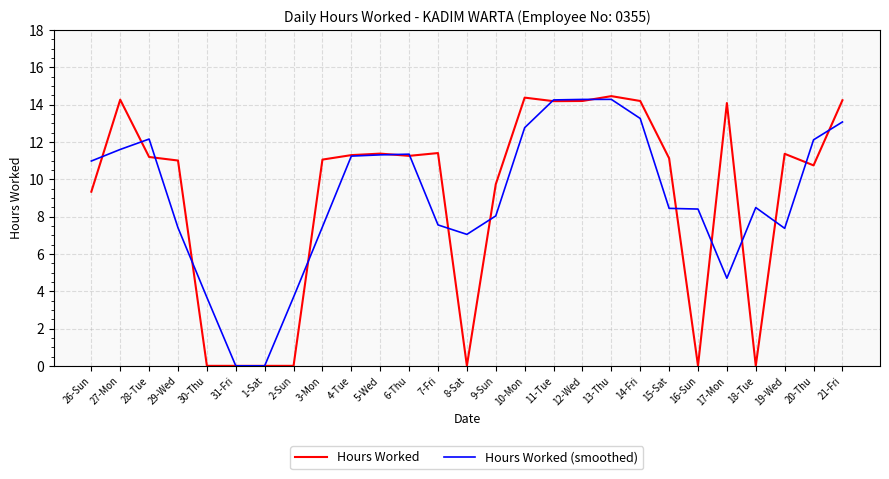

The Hours Worked series shows 11.4 at 5-Wed. True or false?

True